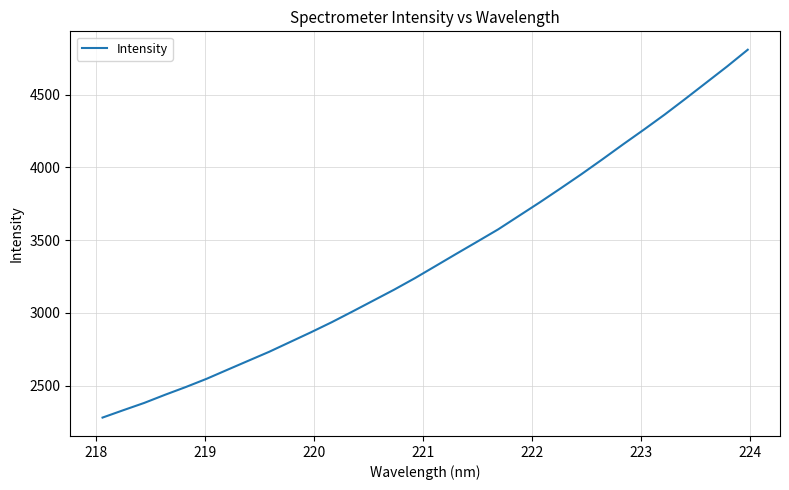

What is the greatest value displayed?

4809.6